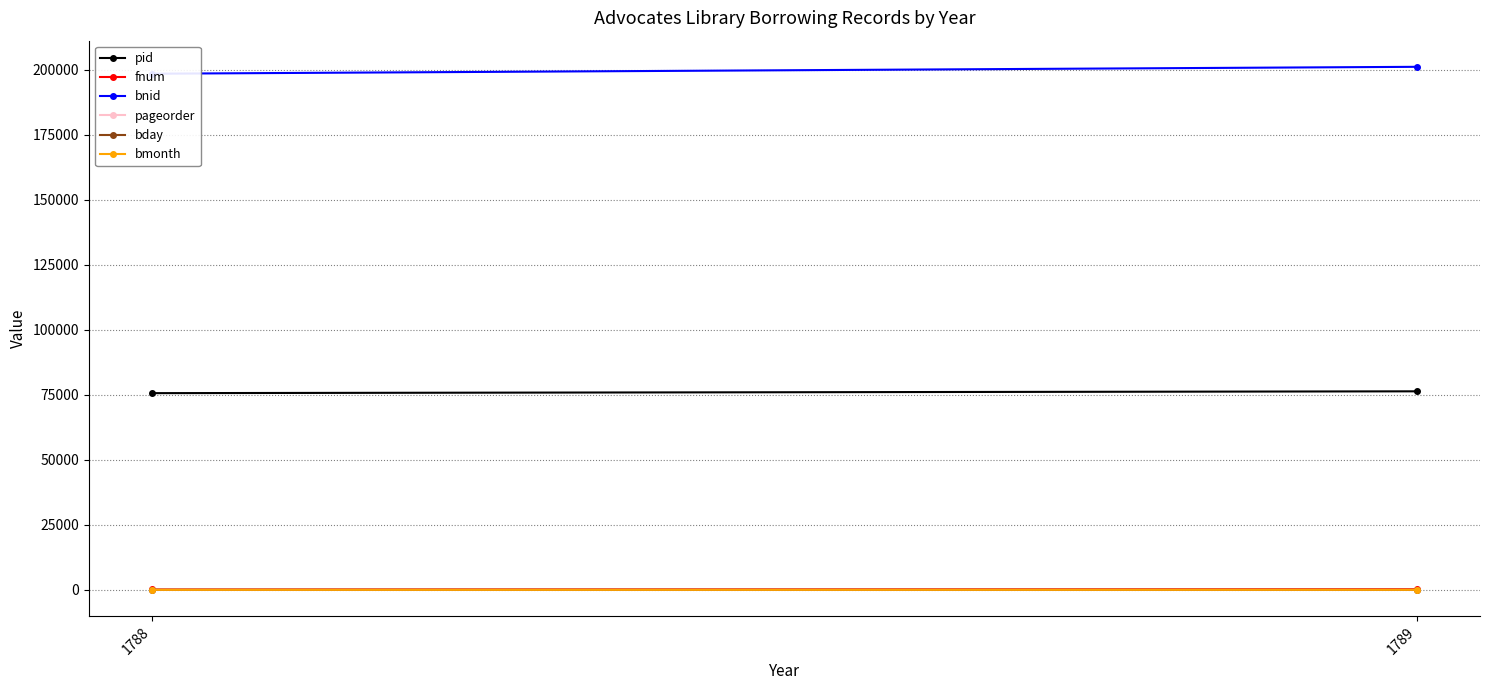

What is the spread (max minus min) of values at 1788?

198520